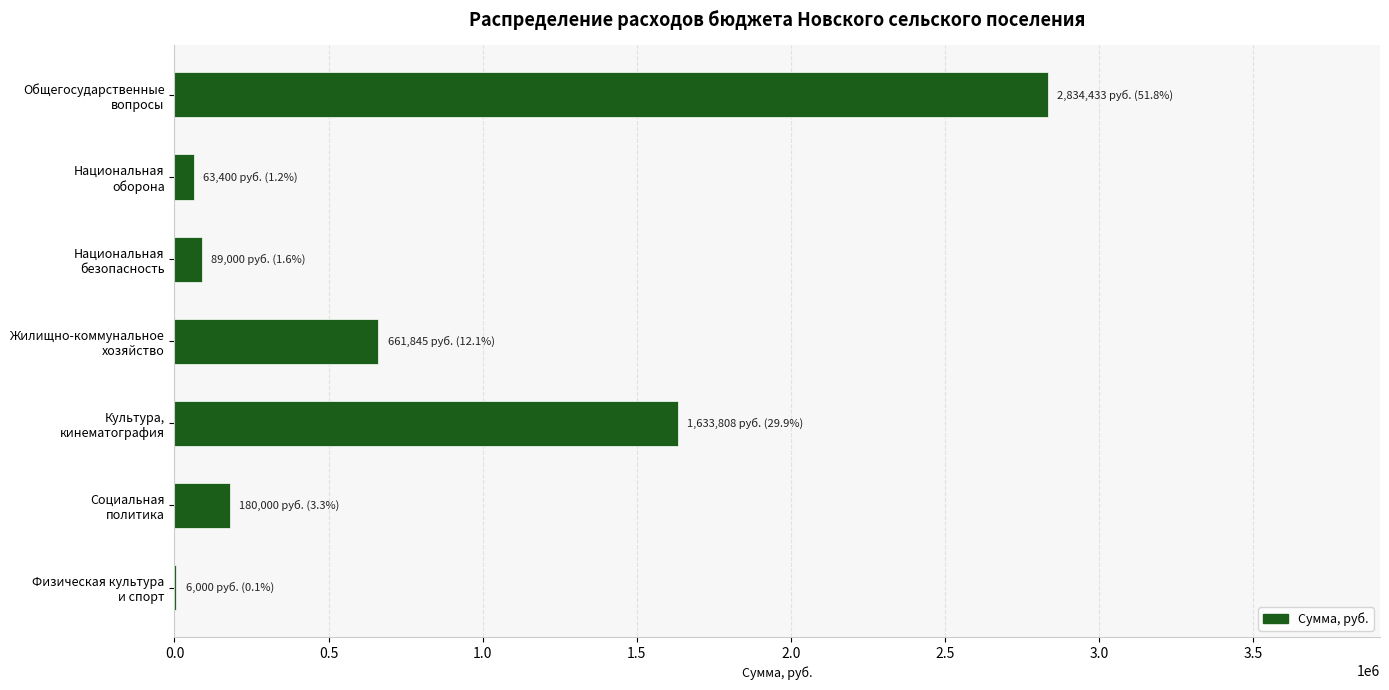

What is the sum of all values?

5468485.6